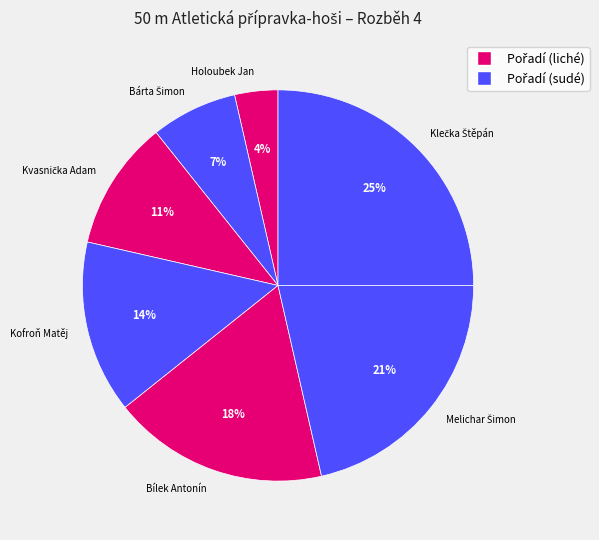

Is there a majority slice in this chart?

No